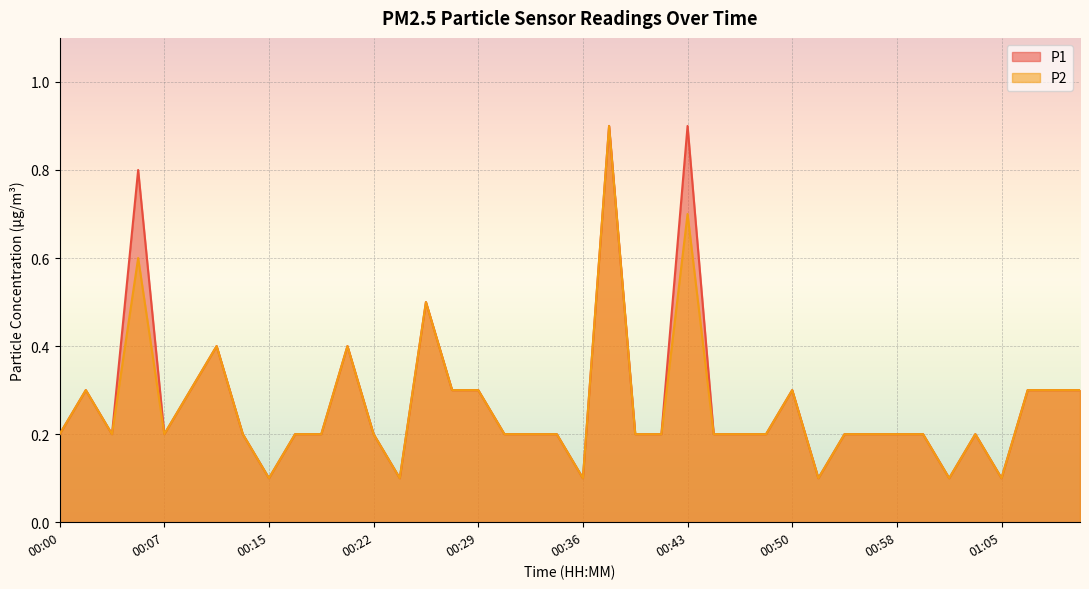

What is the highest value of the P2 series?

0.9